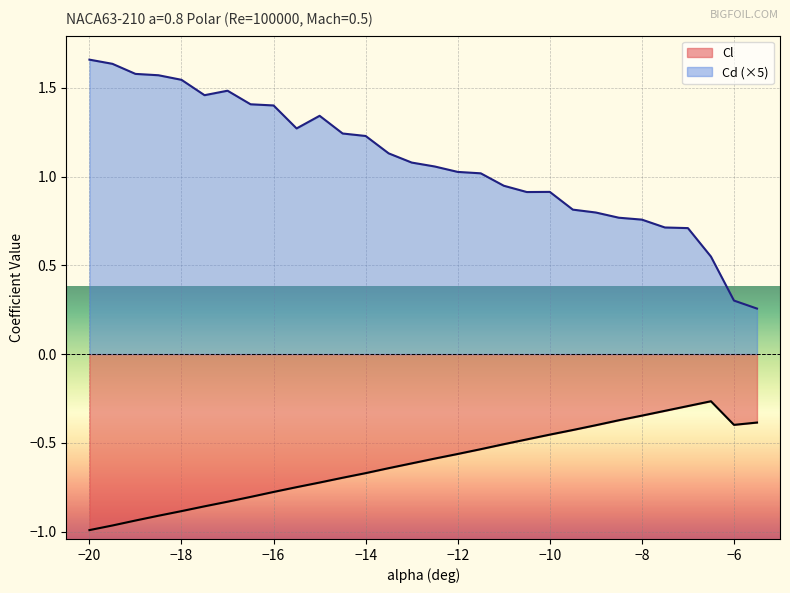

What is the difference between the highest and lowest values at -19.5?

2.6